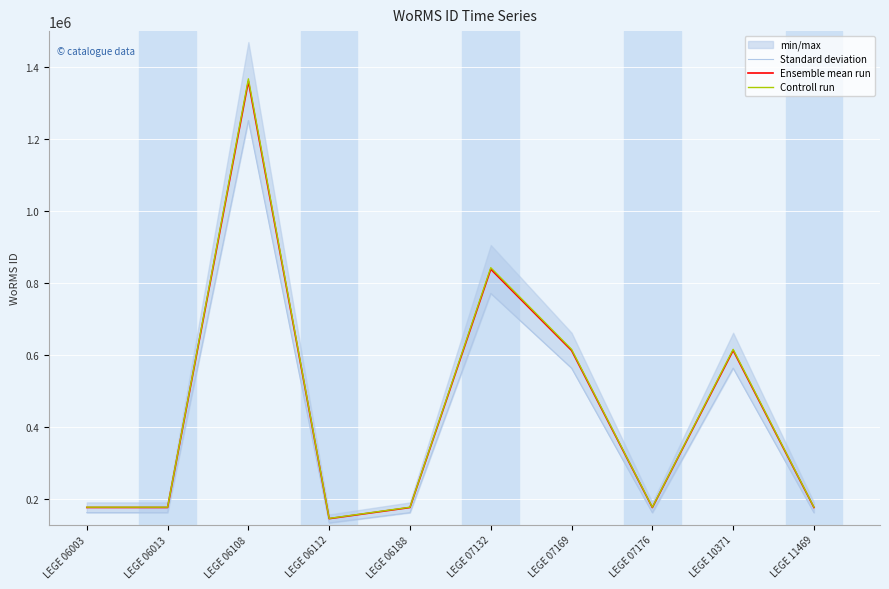

Reading left to right, what are all the values shown in this chart?

Standard deviation: 163387.4	163387.4	1251846.8	134877.5	163298.2	772007.0	564508.3	163299.1	564508.3	163387.4
Ensemble mean run: 177595.0	177595.0	1360703.0	146606.0	177498.0	839138.0	613596.0	177499.0	613596.0	177595.0
Controll run: 178483.0	178483.0	1367506.5	147339.0	178385.5	843333.7	616664.0	178386.5	616664.0	178483.0